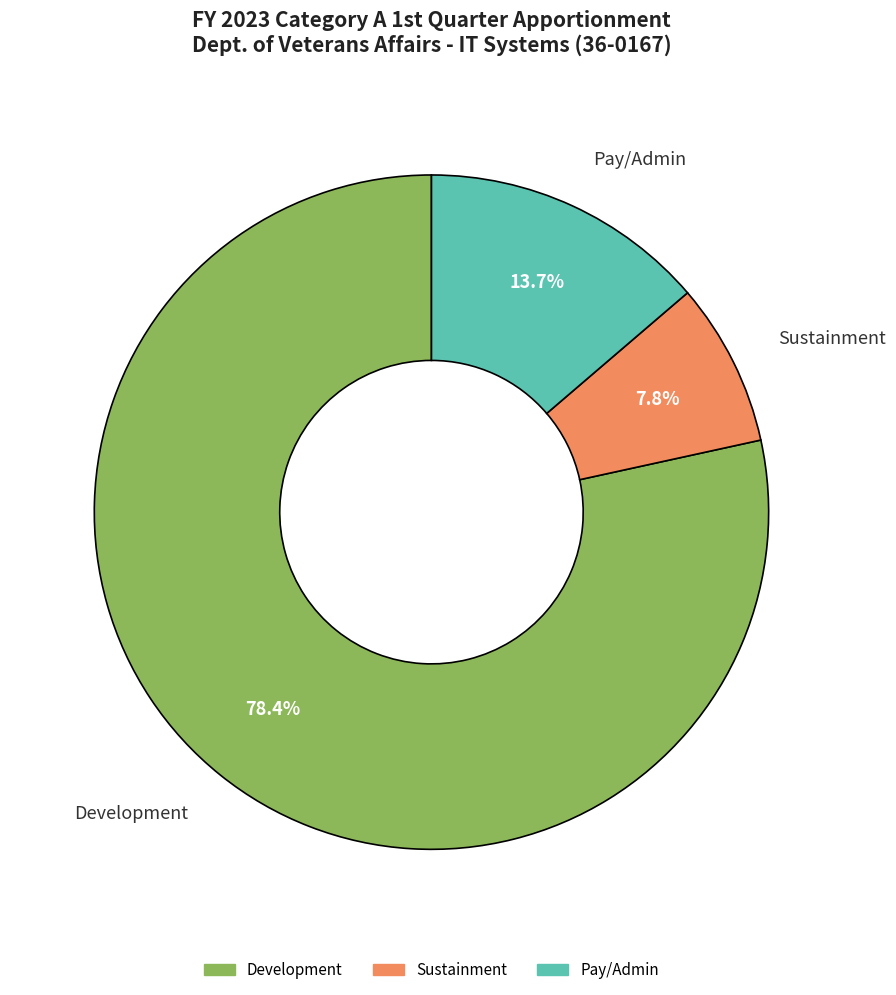

Which slice is the smallest?

Sustainment